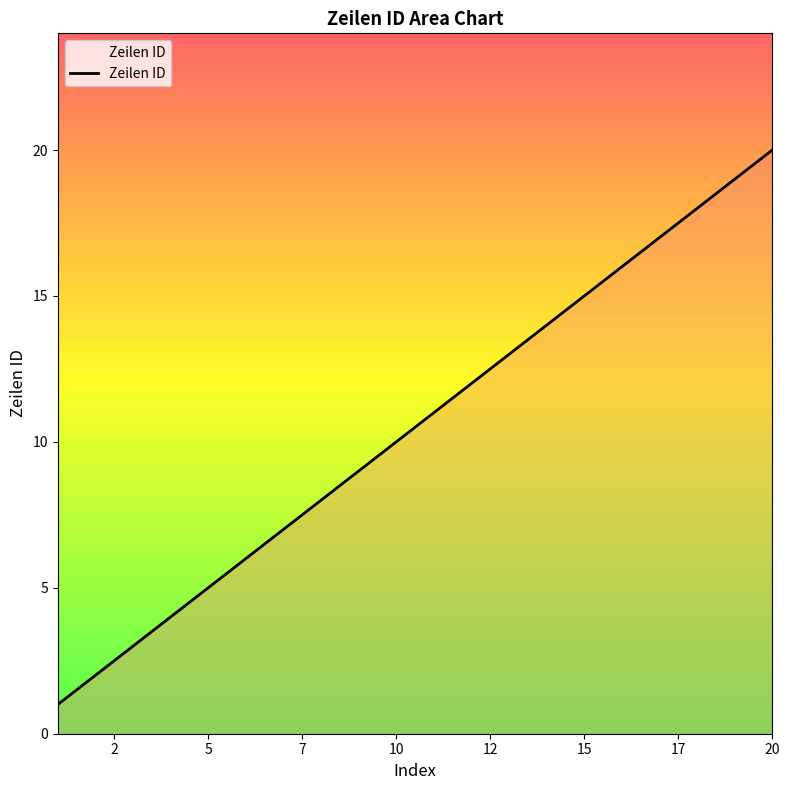

What is the sum of all values?

210